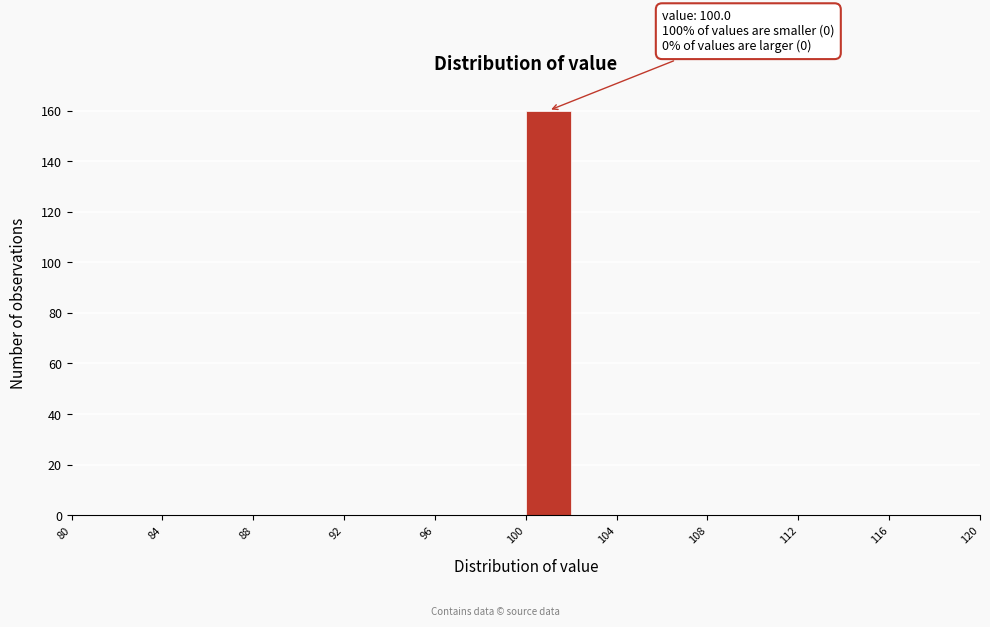

Which range on the x-axis has the tallest bar?

100 to 102